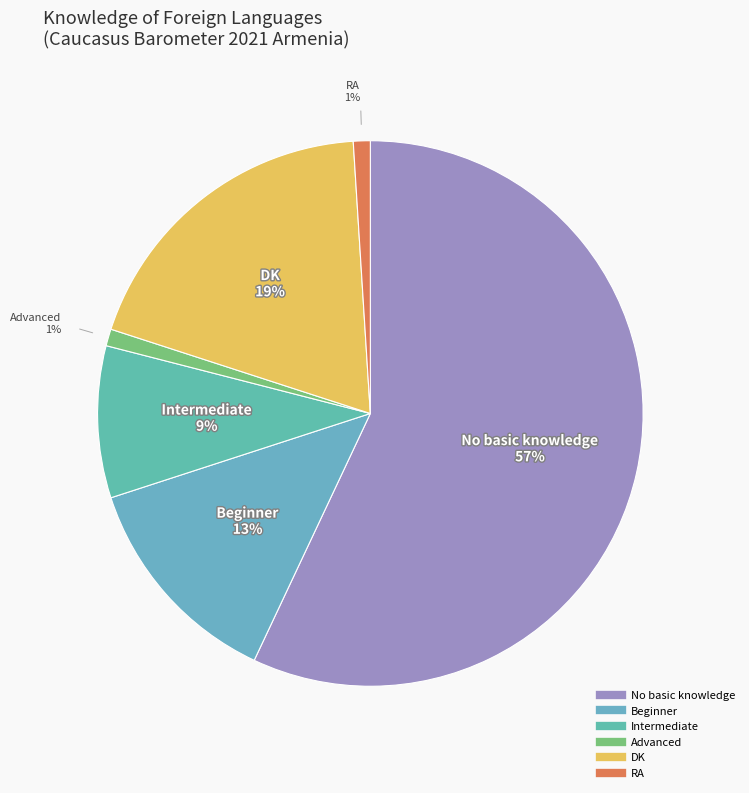

Between No basic knowledge and Intermediate, which is larger?

No basic knowledge